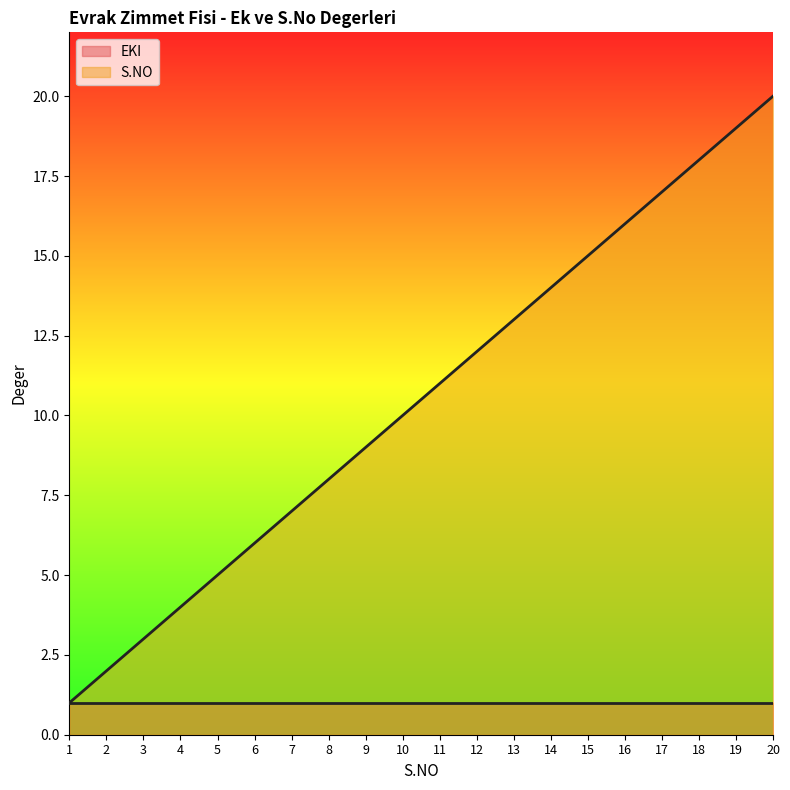

Which series has the largest range (max minus min)?

S.NO